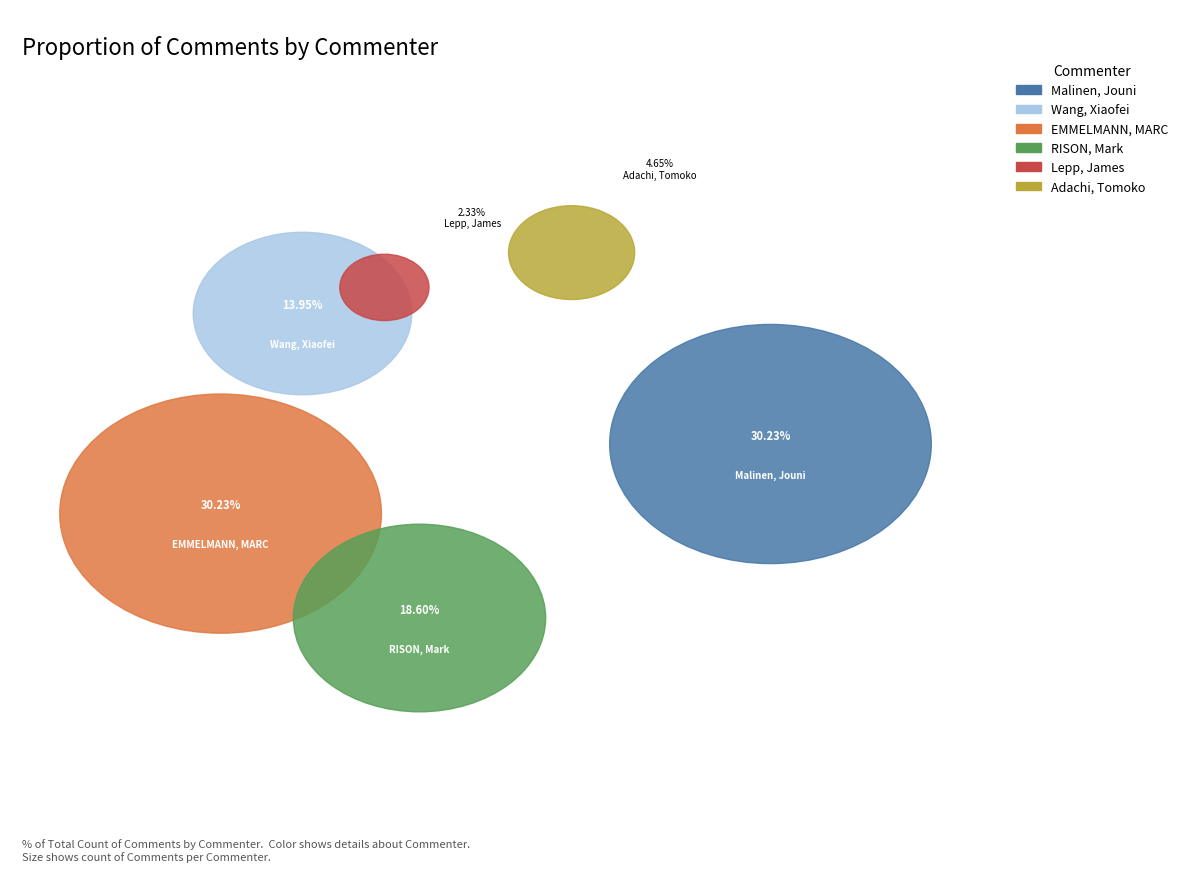

How many slices are in this pie chart?

6